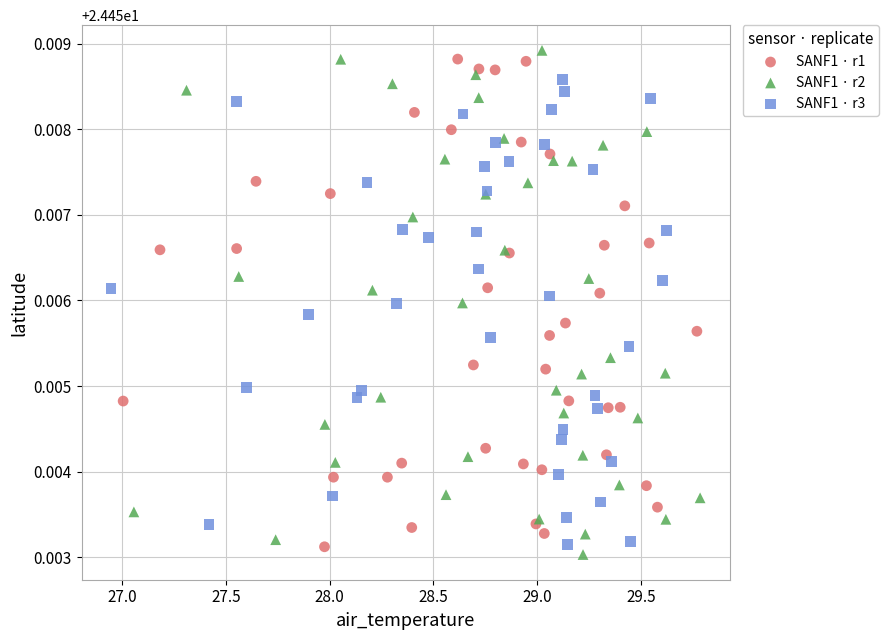

What are all the series names shown in the legend?

SANF1 · r1, SANF1 · r2, SANF1 · r3